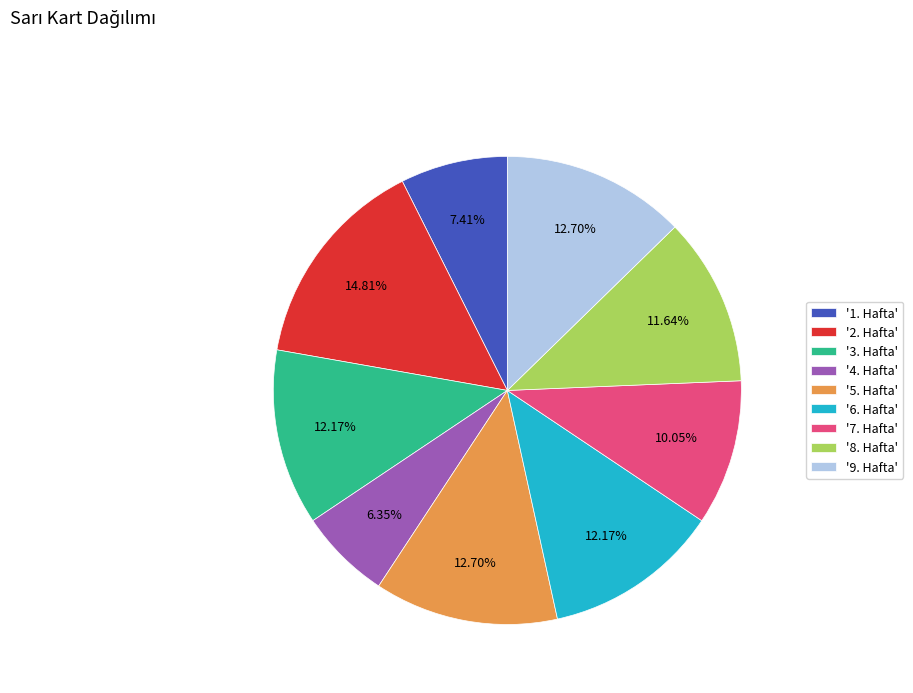

To the nearest percent, what is the difference between the largest and smallest slice percentages?

8%